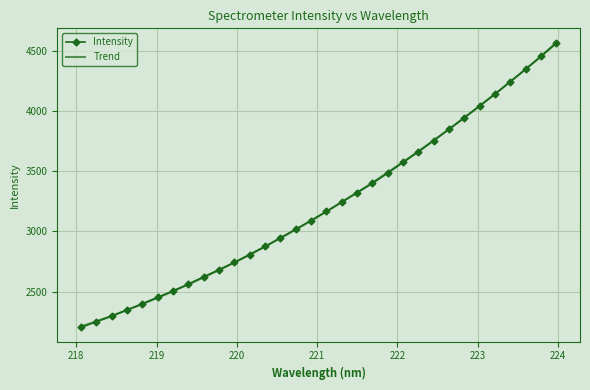

How many lines are shown in the chart?

1